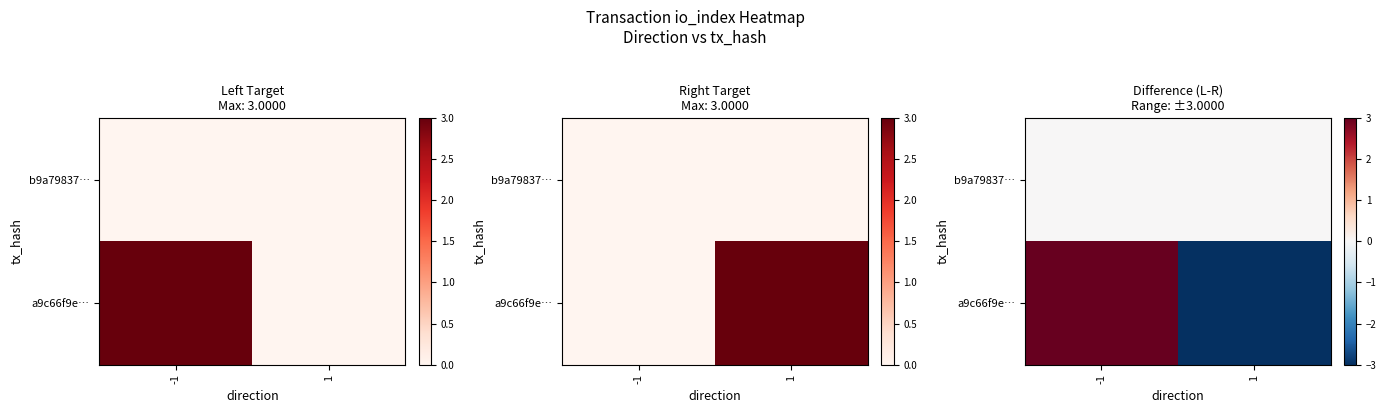

What is the difference between the a9c66f9e… values at 1 and -1?

6